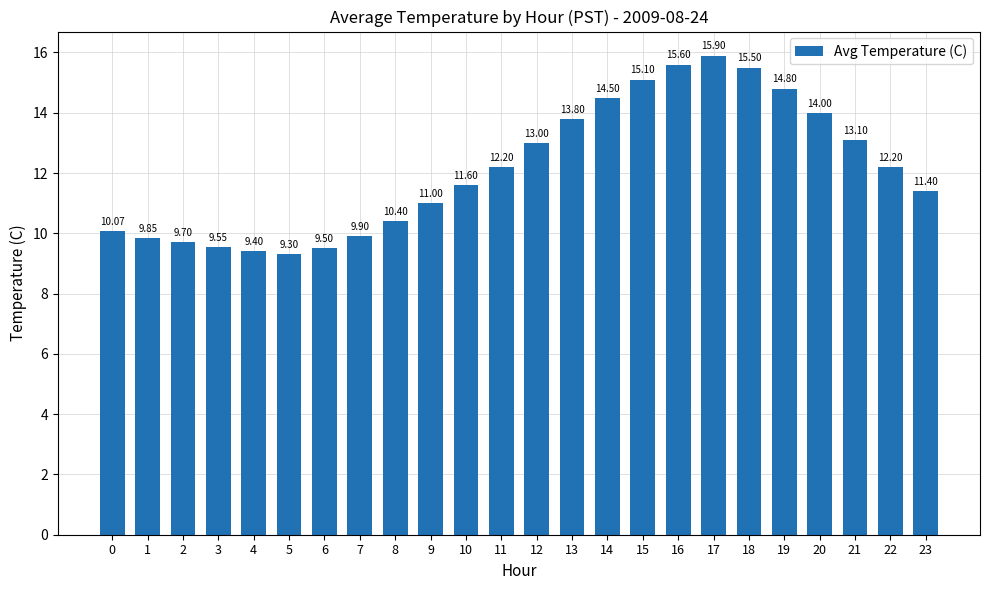

What is the difference between the maximum and minimum values?

6.6